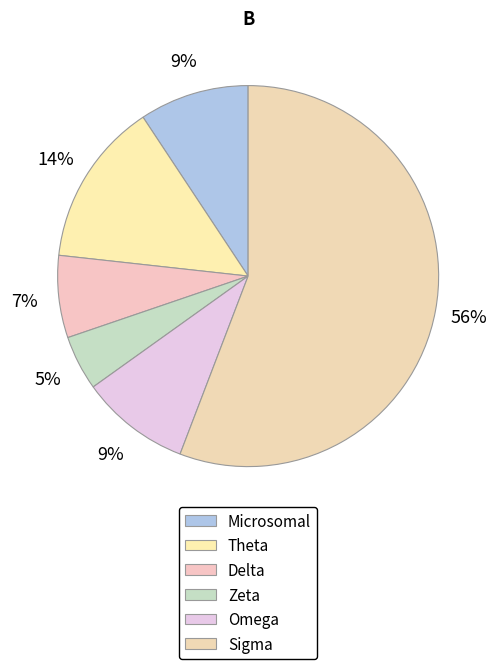

Does Microsomal represent more than half of the total?

No